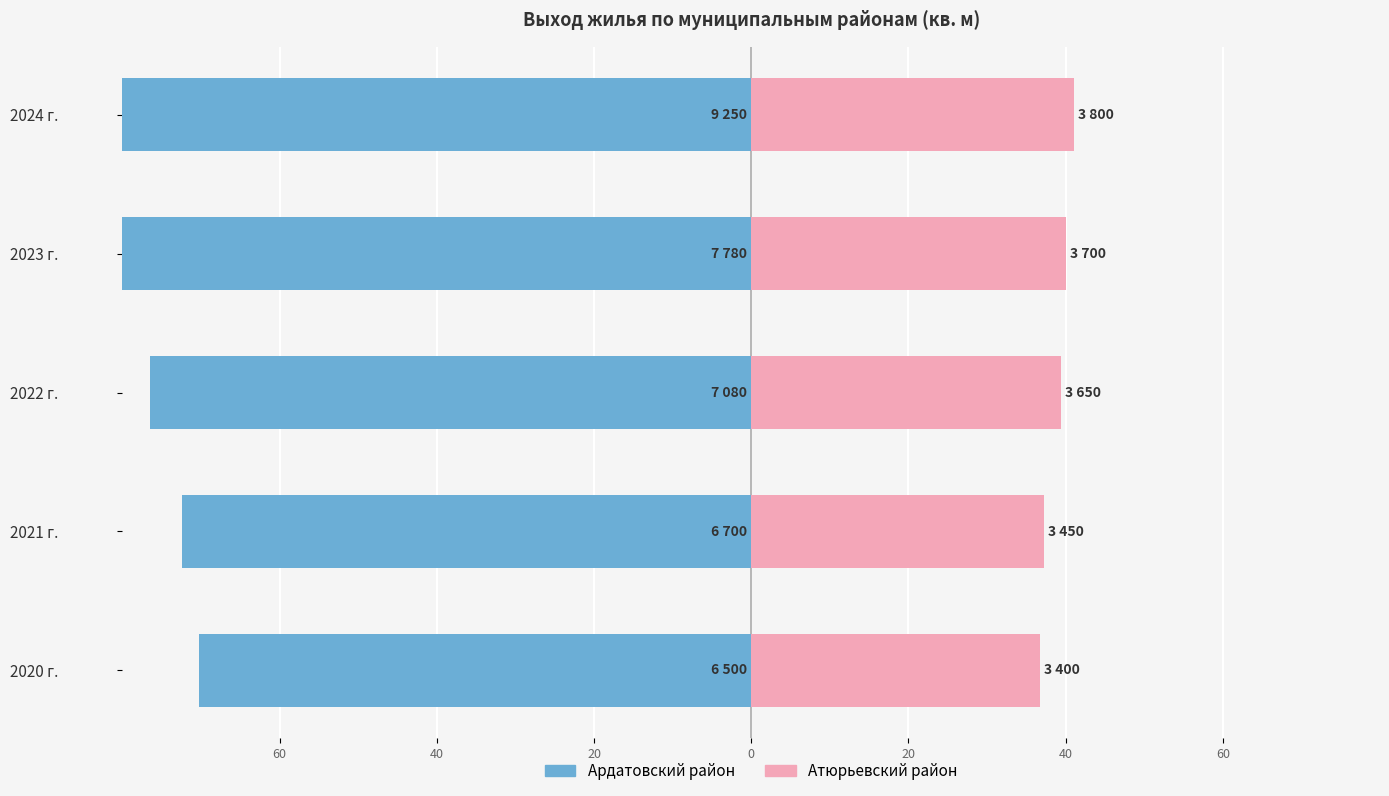

Is it true that Атюрьевский район equals 39.5 at 2022 г.?

True